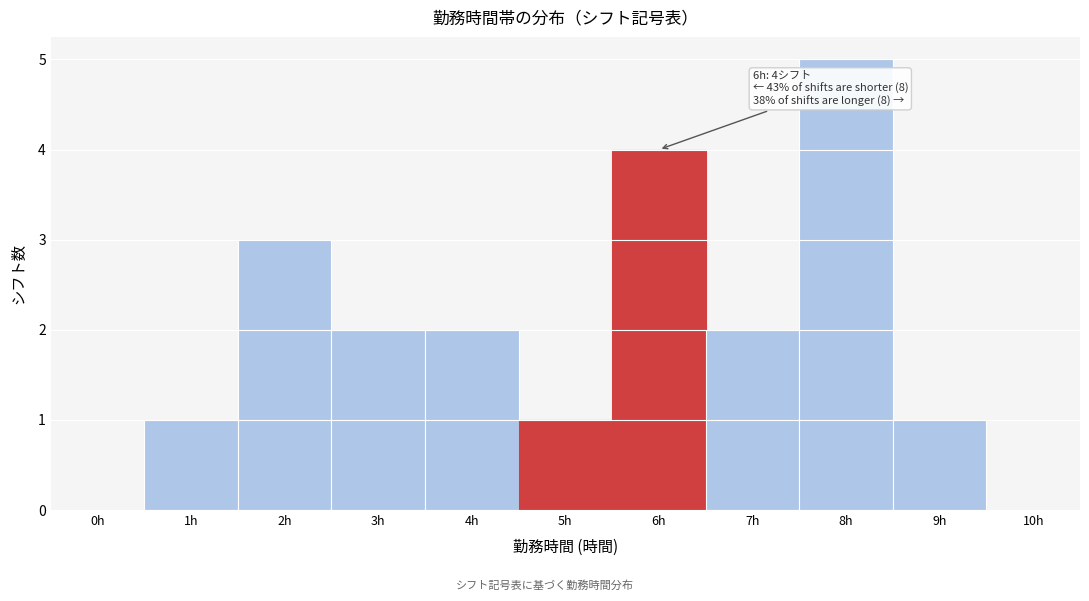

Reading left to right, list all the values displayed in this chart.

0h=0	1h=1	2h=3	3h=2	4h=2	5h=1	6h=4	7h=2	8h=5	9h=1	10h=0